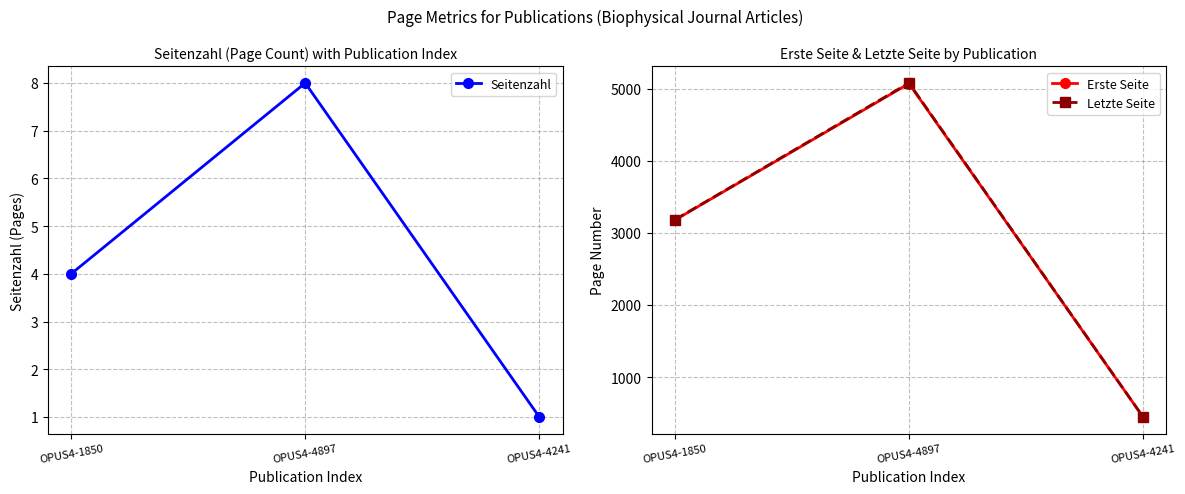

Rank the categories by Letzte Seite value from highest to lowest.

OPUS4-4897, OPUS4-1850, OPUS4-4241